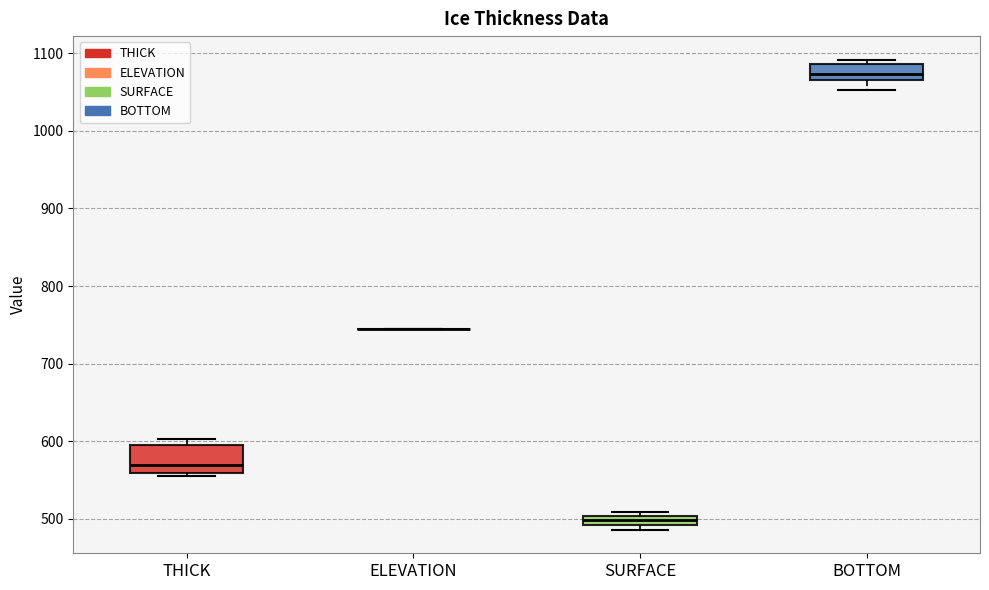

Where is the upper edge of the box for THICK on the y-axis? The values are not printed on the chart, so give them approximately, as read against the axis.

600